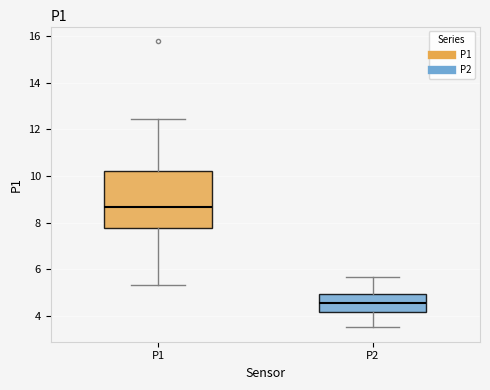

Reading left to right, transcribe this box plot: for each box, give where its median line is, the range the box spans, and where its two whiskers end, as read against the y-axis. The values are not printed on the chart, so give them approximately, as read against the axis.

P1: median 8.6, box 7.8 to 10.2, whiskers 5.4 to 12.4
P2: median 4.6, box 4.2 to 5.0, whiskers 3.6 to 5.6